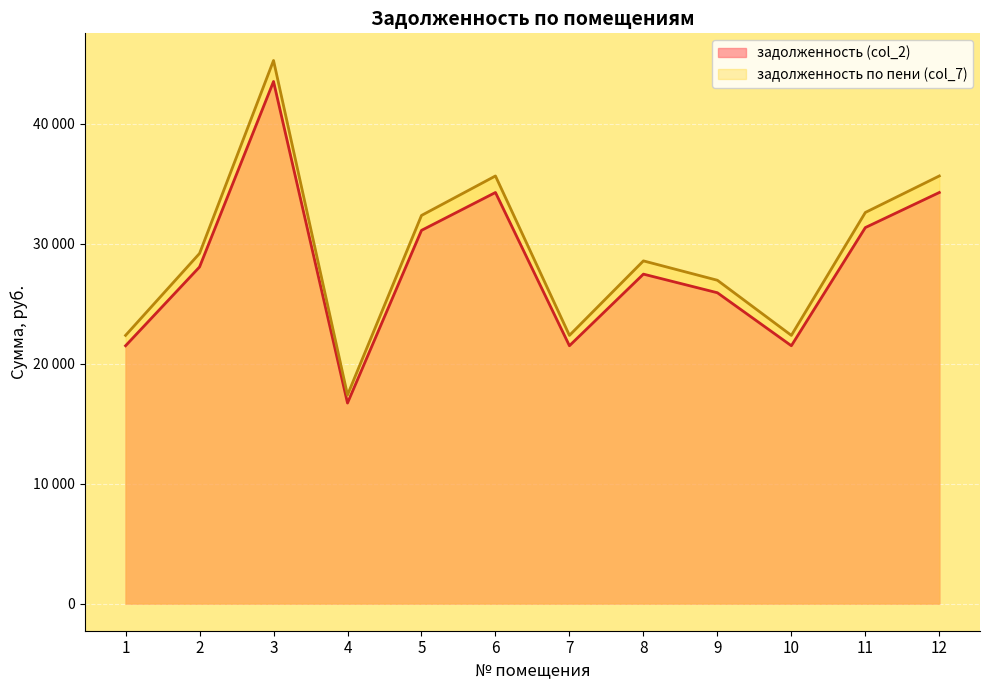

Which series has the largest total across all categories?

задолженность по пени (col_7)